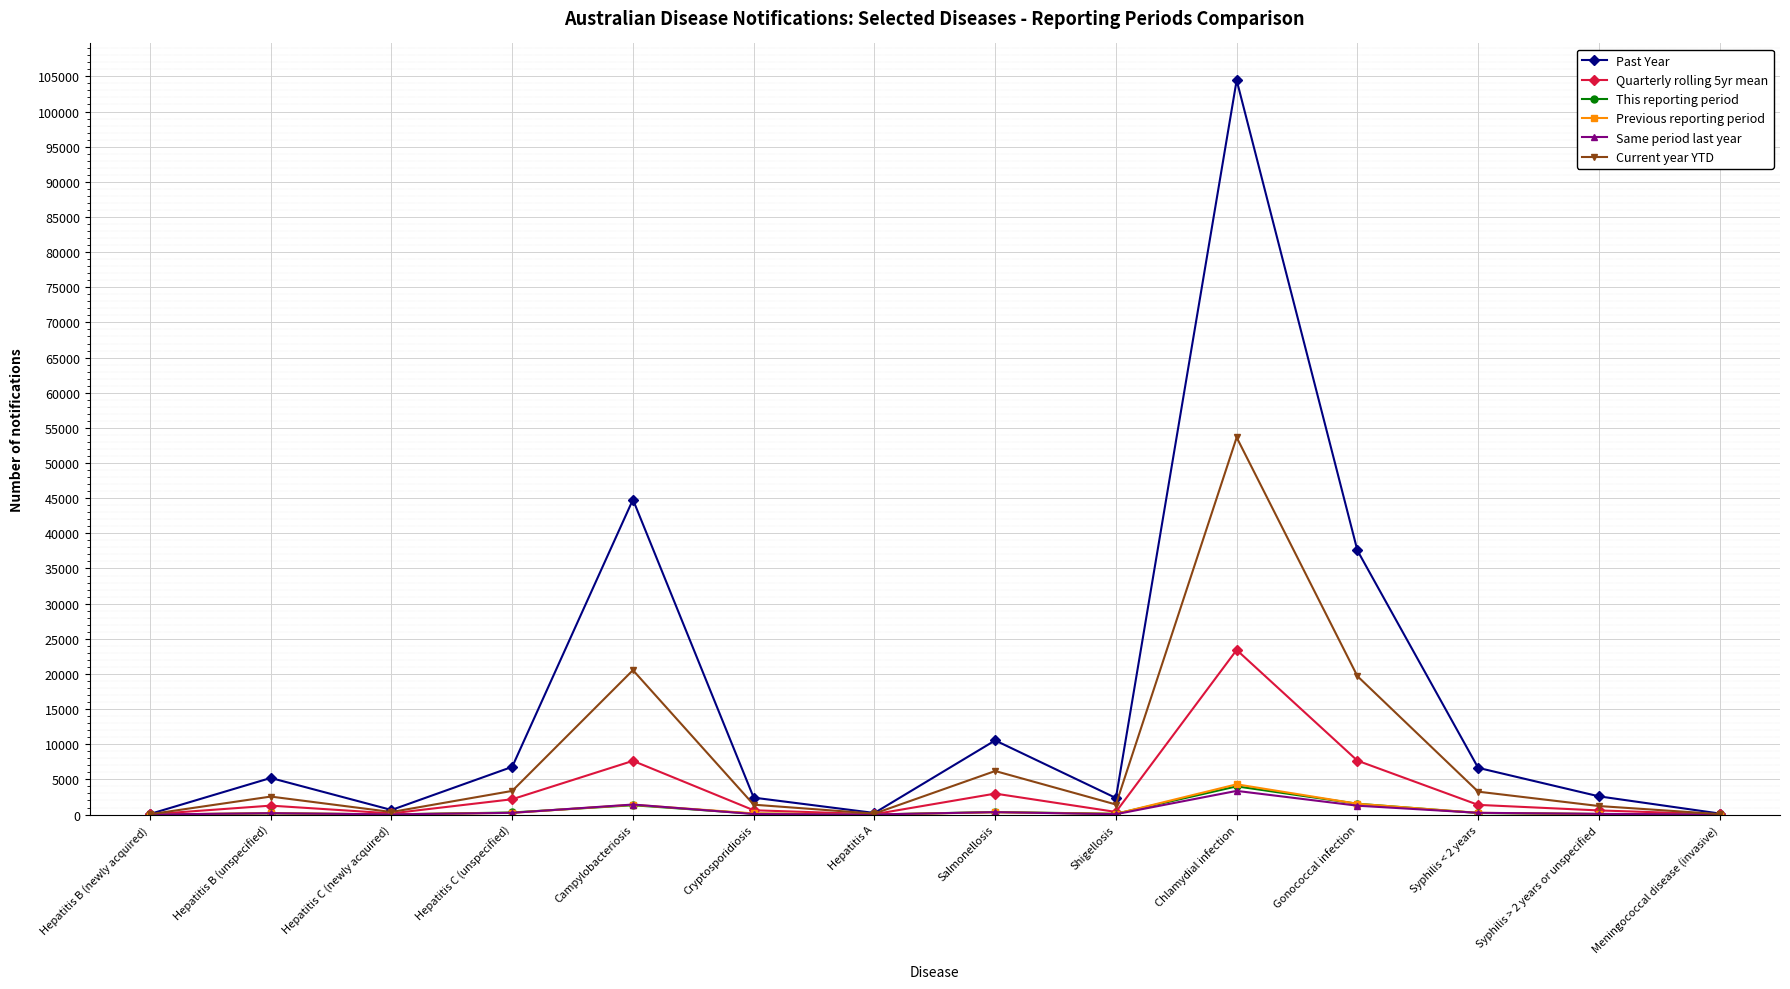

What is the label of the 3rd point from the left?

Hepatitis C (newly acquired)